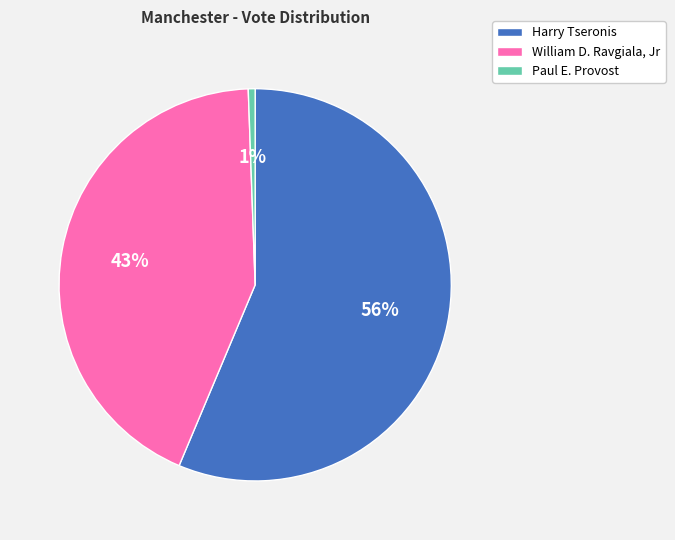

To the nearest percent, what is the average slice percentage?

33%